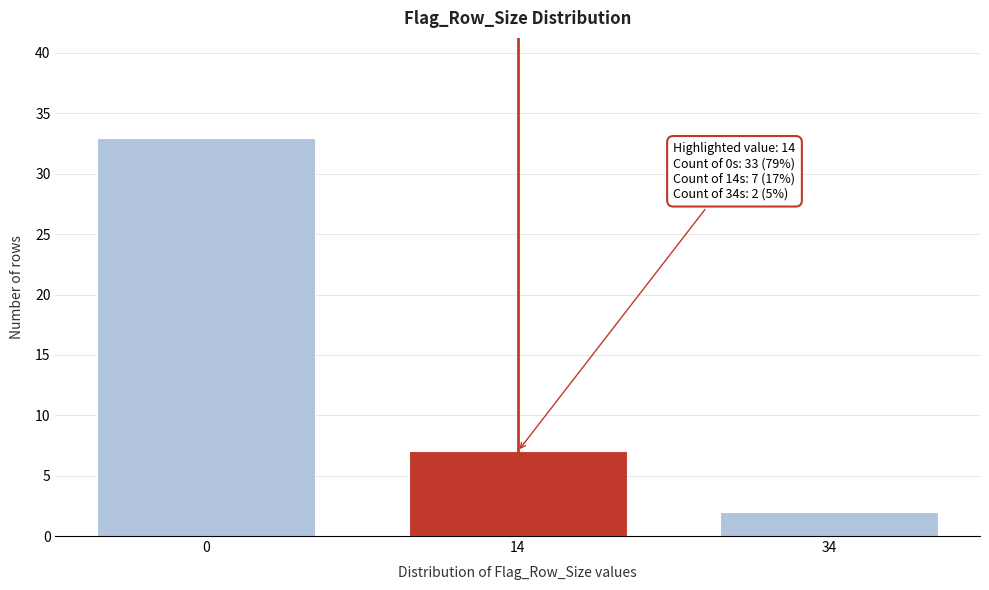

Reading left to right, list all the values displayed in this chart.

33	7	2